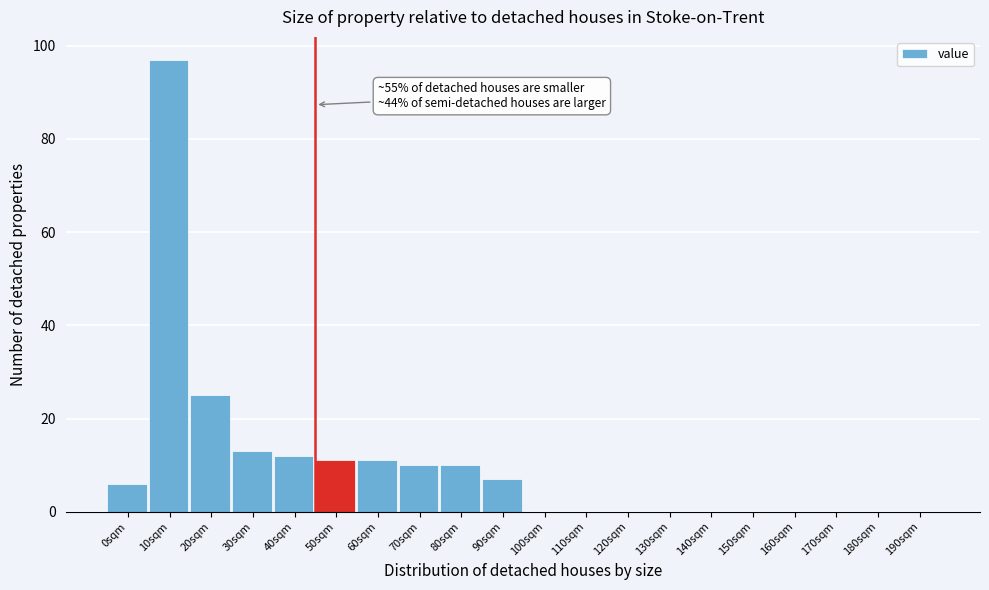

Reading left to right, transcribe all the data shown in this chart.

0sqm=6	10sqm=97	20sqm=25	30sqm=13	40sqm=12	50sqm=11	60sqm=11	70sqm=10	80sqm=10	90sqm=7	100sqm=0	110sqm=0	120sqm=0	130sqm=0	140sqm=0	150sqm=0	160sqm=0	170sqm=0	180sqm=0	190sqm=0